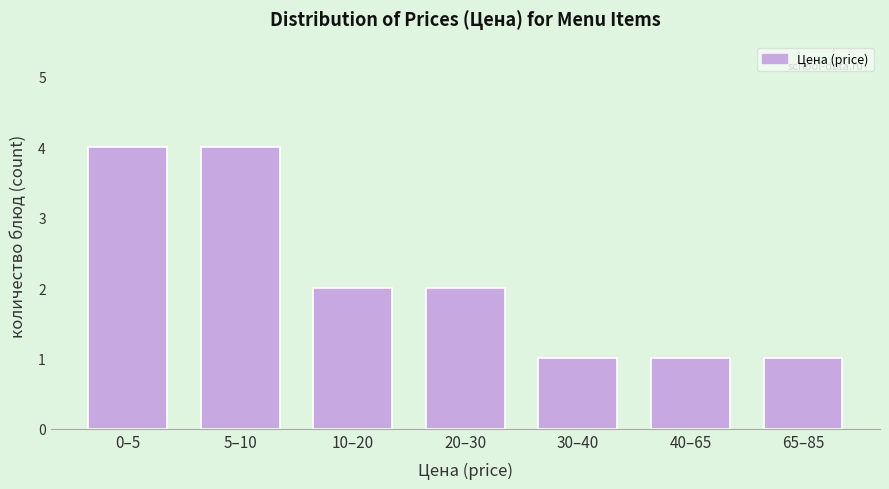

Reading left to right, transcribe all the data shown in this chart.

0–5=4	5–10=4	10–20=2	20–30=2	30–40=1	40–65=1	65–85=1